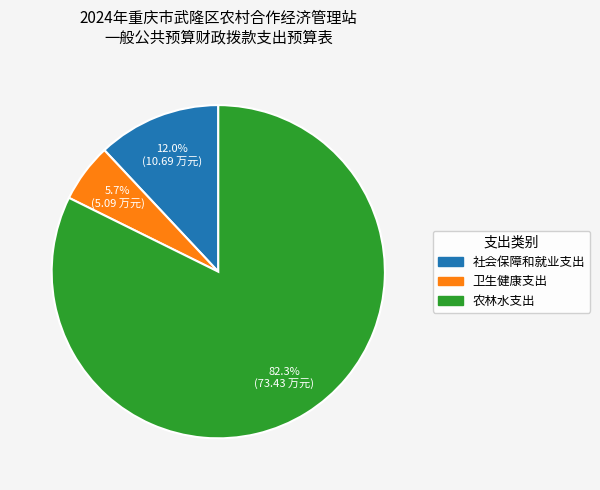

Rank the categories by value from lowest to highest.

卫生健康支出, 社会保障和就业支出, 农林水支出